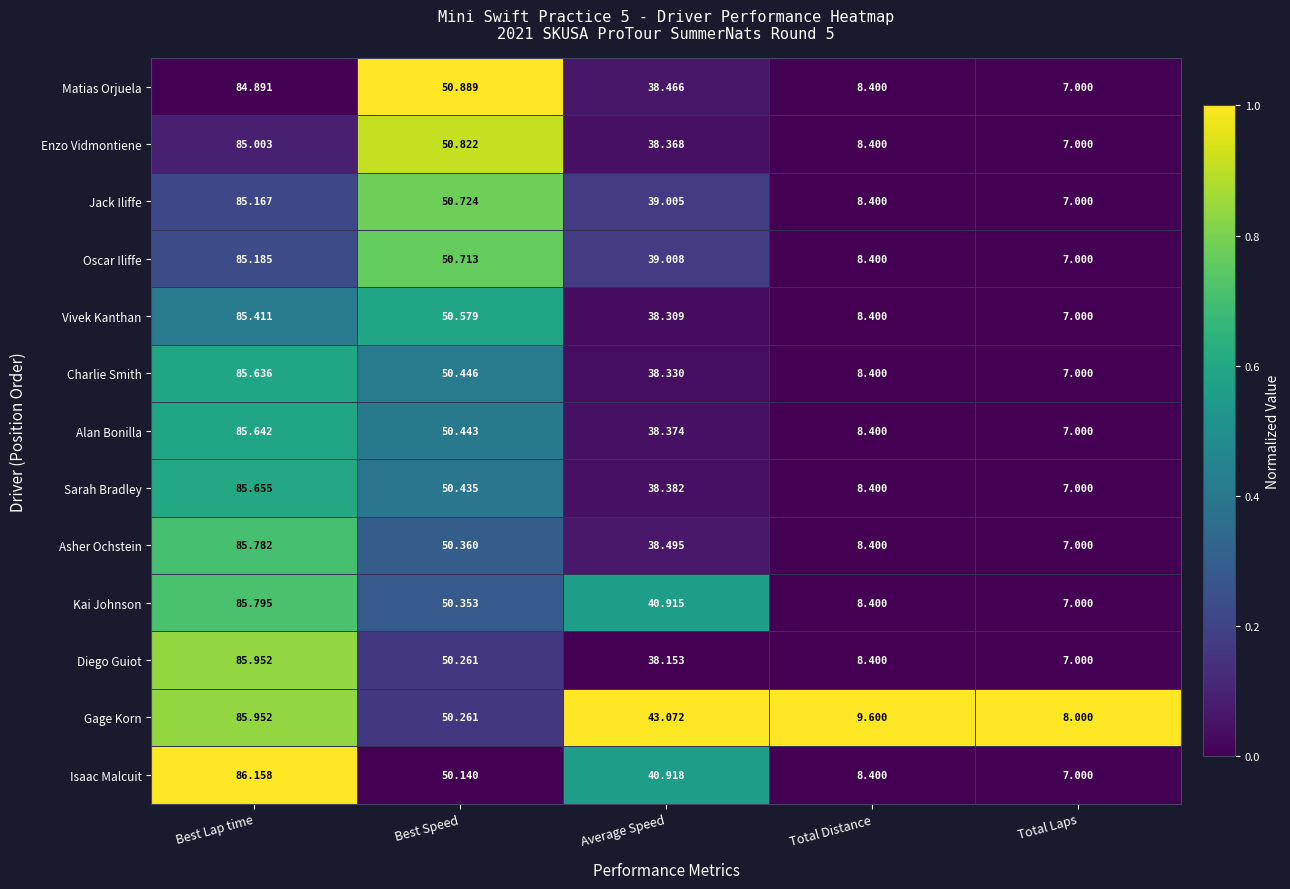

At which label does Gage Korn reach its minimum?

Total Laps